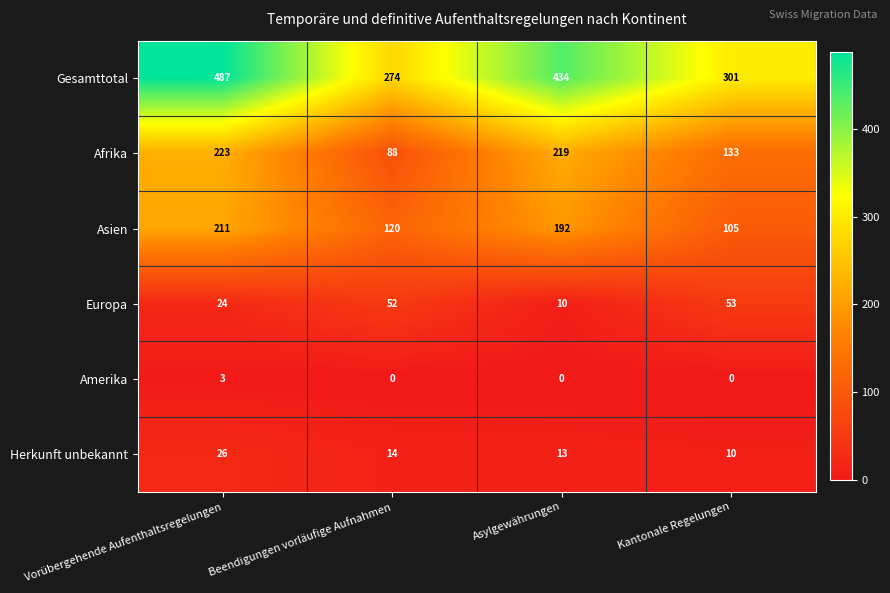

The Amerika series shows 5 at Vorübergehende Aufenthaltsregelungen. True or false?

False